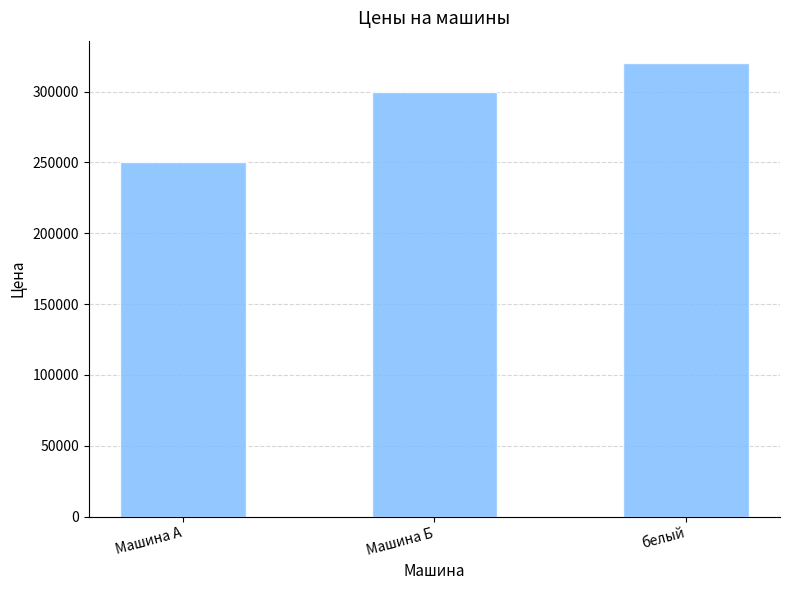

Rank the categories by value from highest to lowest.

белый, Машина Б, Машина А